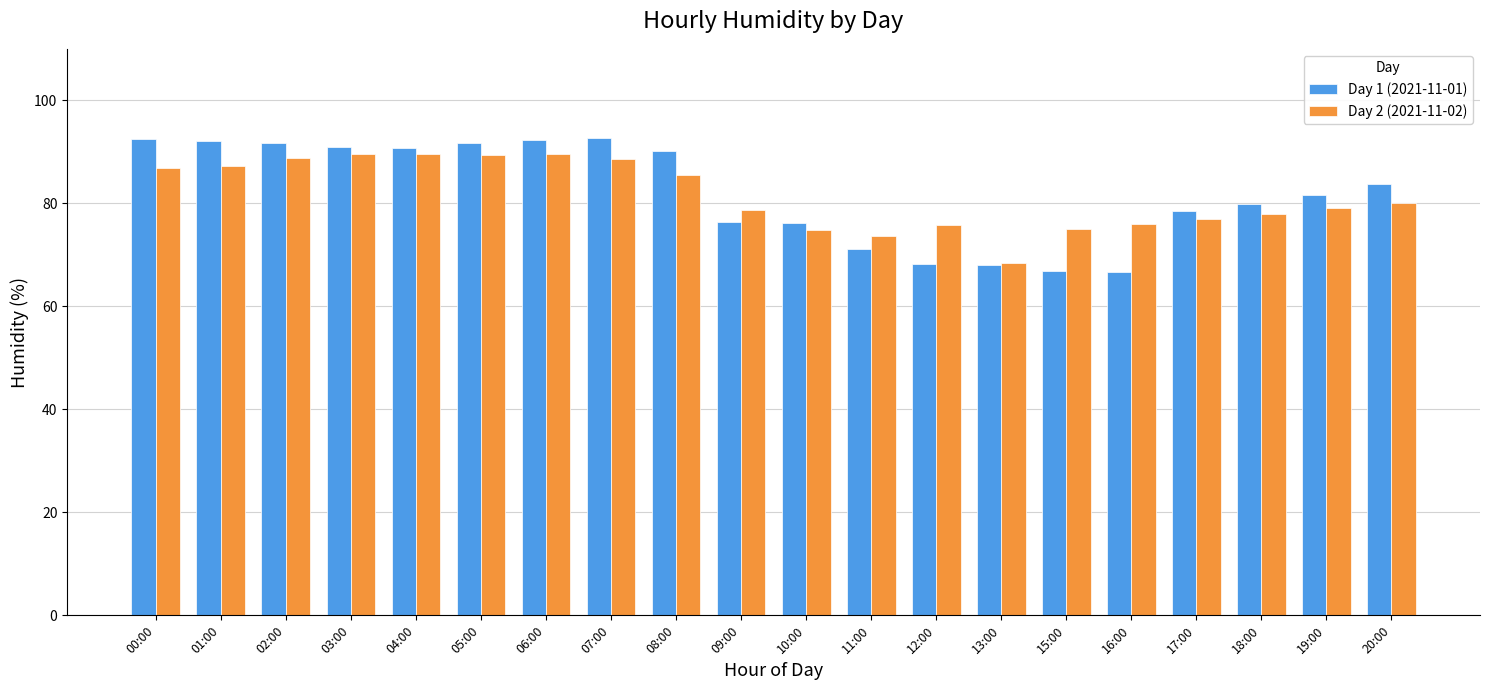

Is the value of Day 1 (2021-11-01) at 19:00 greater than the value of Day 2 (2021-11-02) at 16:00?

Yes